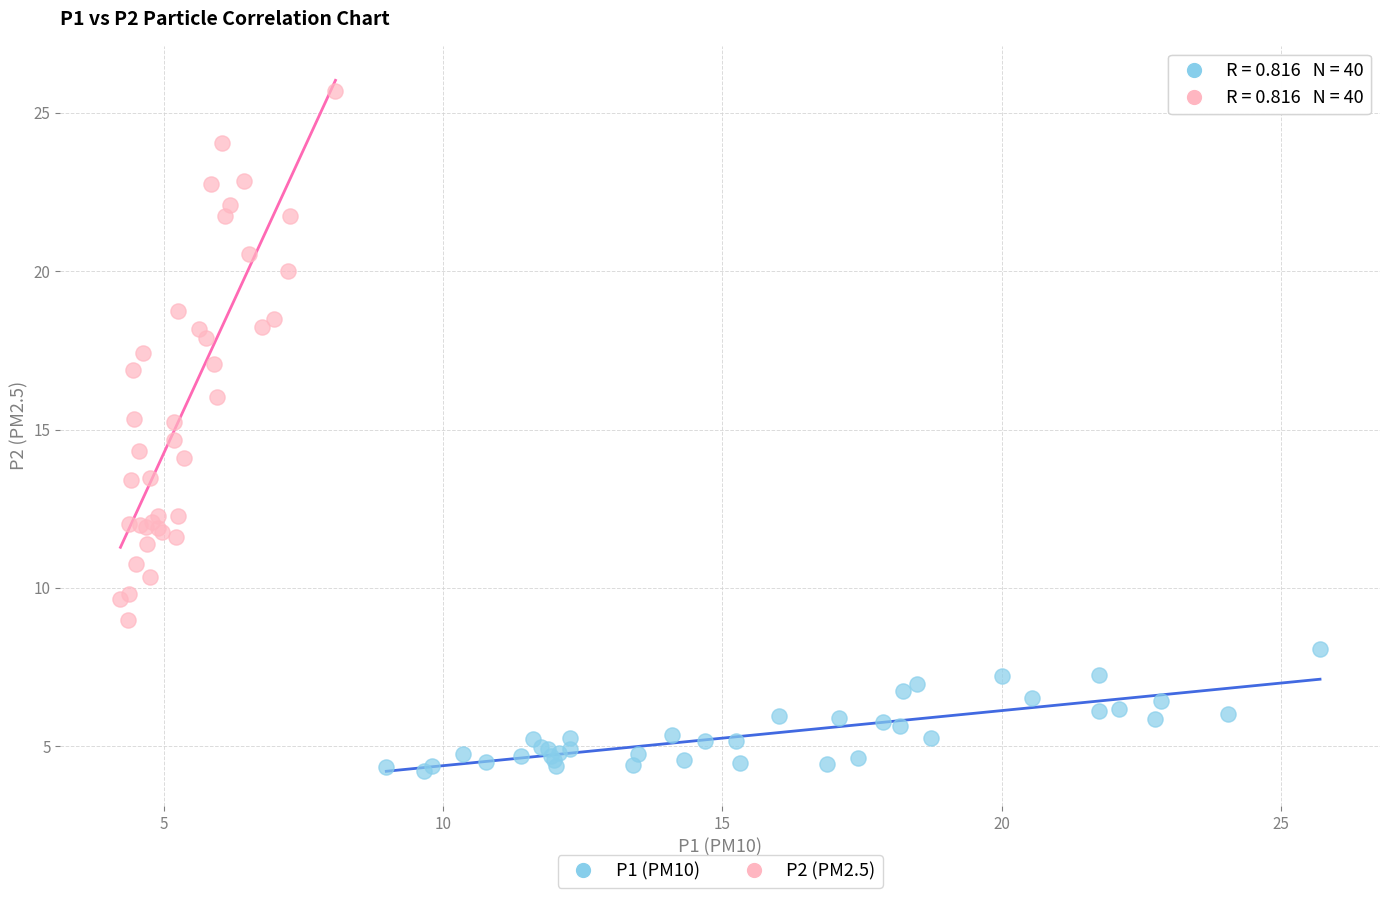

Which series has the largest Y range (max minus min)?

P2 (PM2.5)